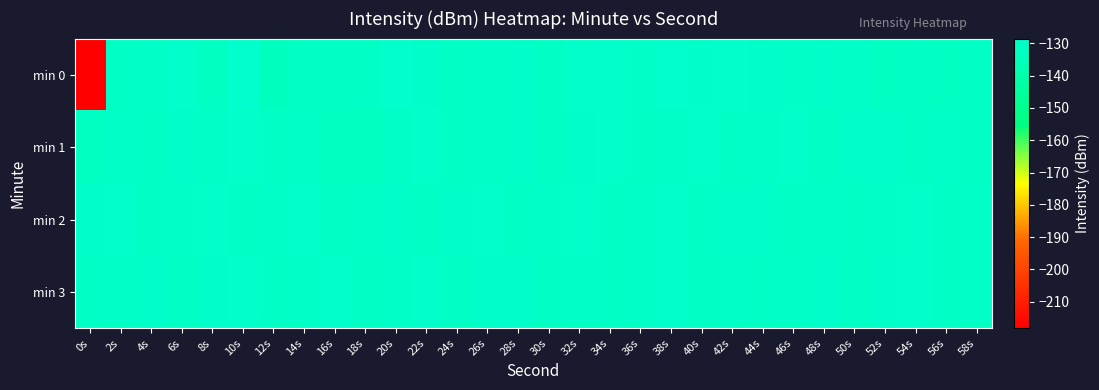

How many distinct data groups are displayed?

4